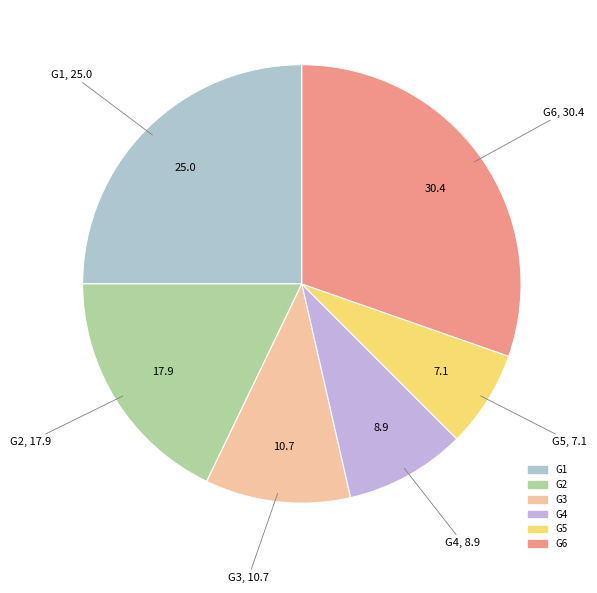

How many slices are in this pie chart?

6